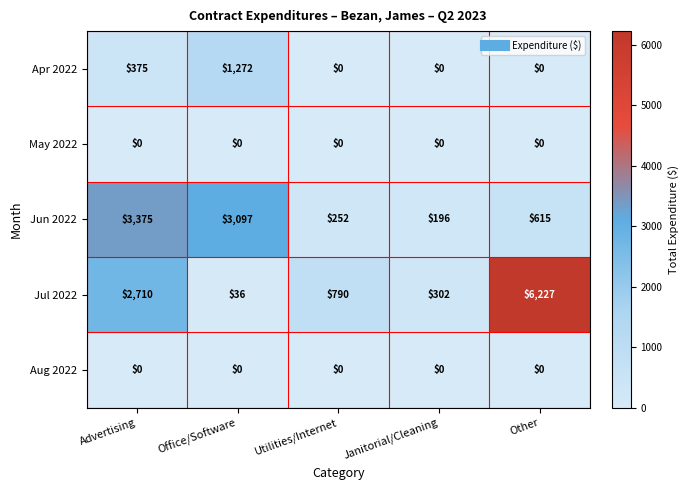

Where does the Jul 2022 series first go above 790?

Advertising